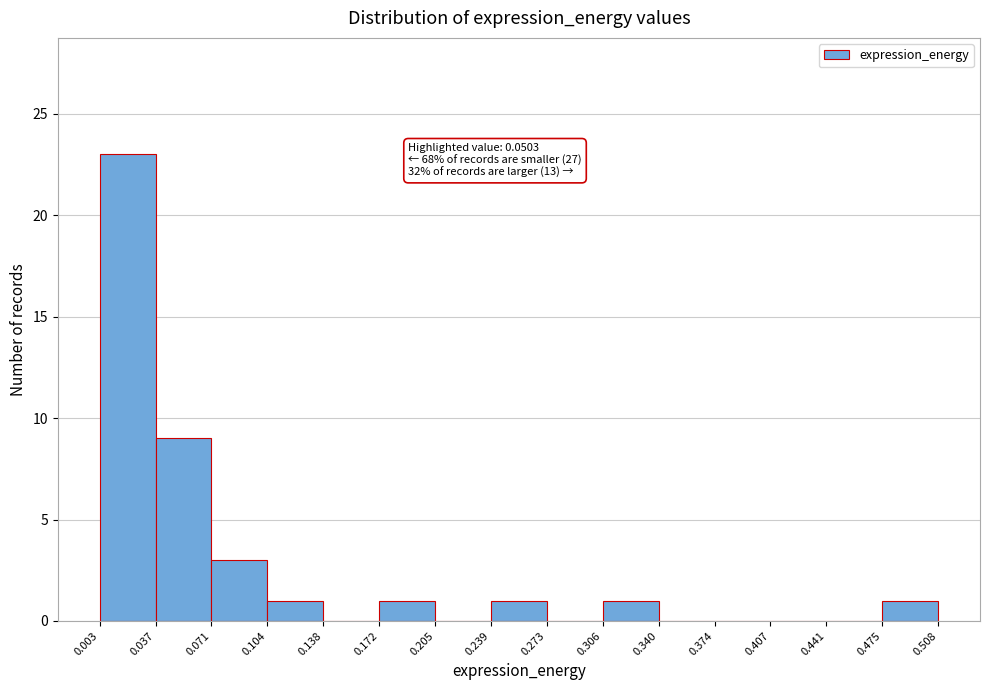

Over which range of the x-axis is the bar tallest?

0.003 to 0.037